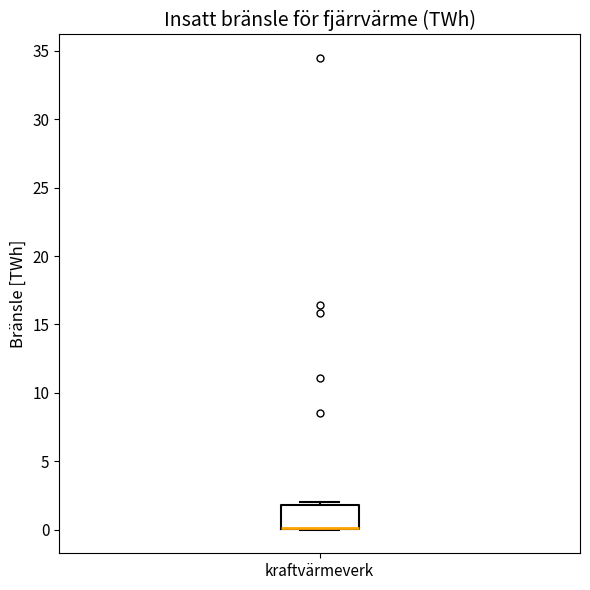

Where is the lower edge of the box for kraftvärmeverk on the y-axis? The values are not printed on the chart, so give them approximately, as read against the axis.

0